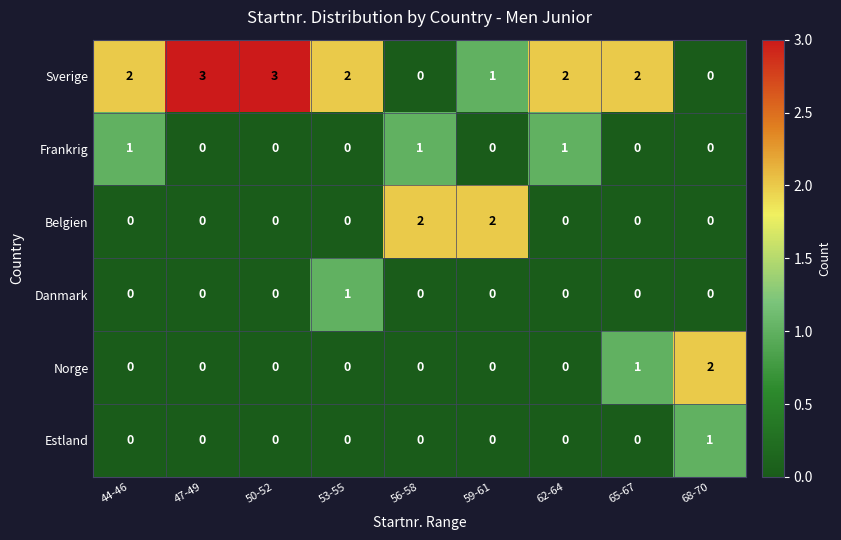

Count the Frankrig values in the range 0 to 1.

9